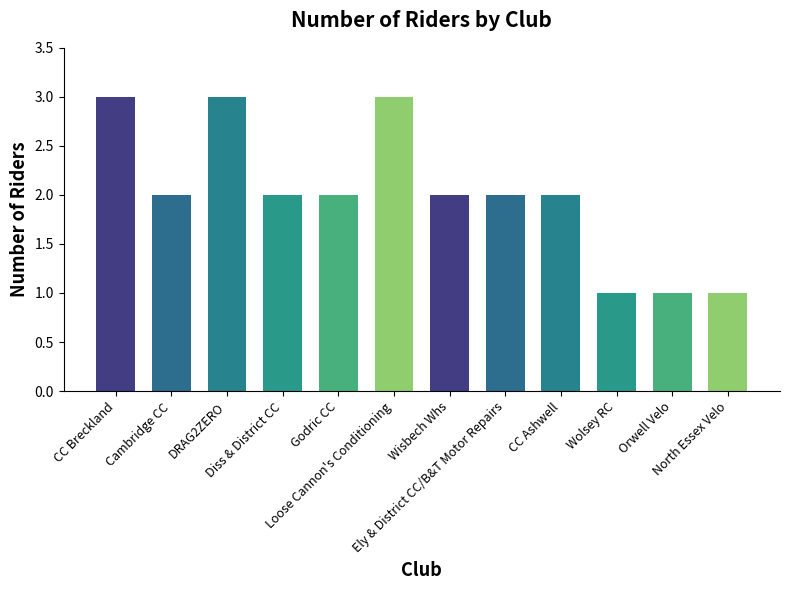

What is the label of the 3rd bar from the left?

DRAG2ZERO